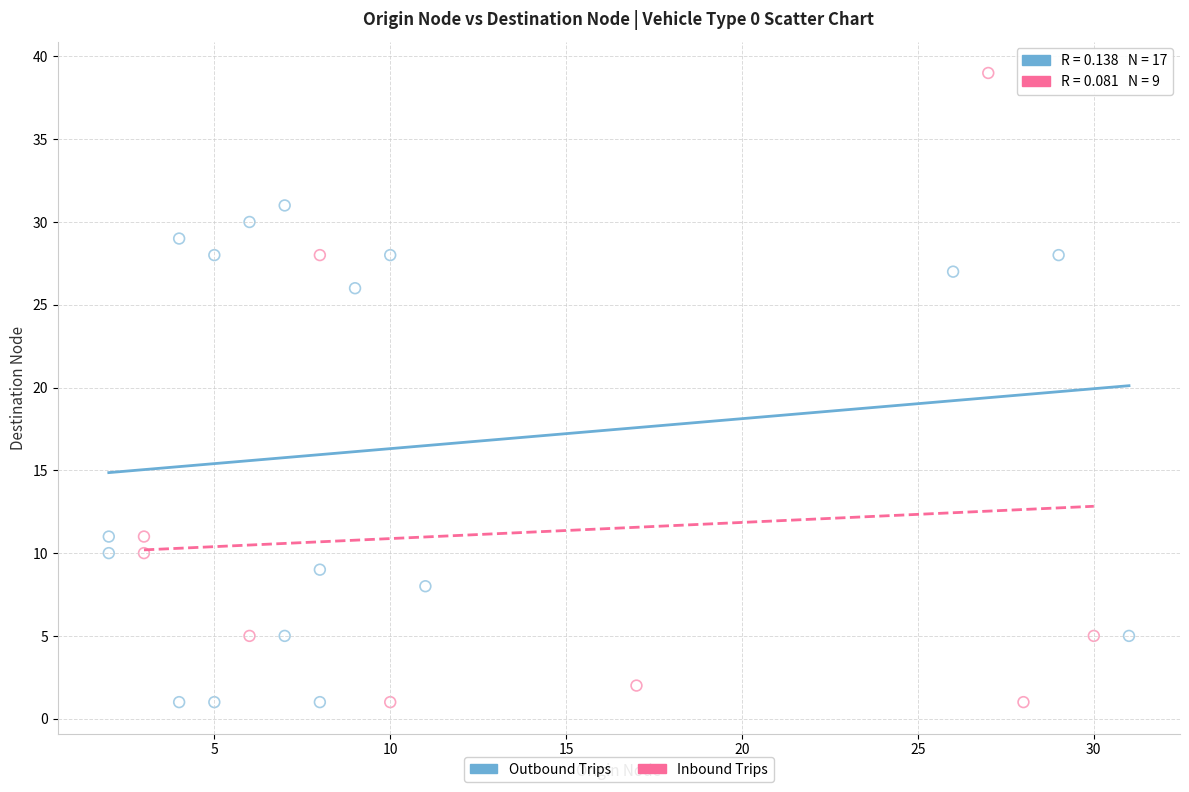

Which series reaches the maximum Y coordinate?

Inbound Trips